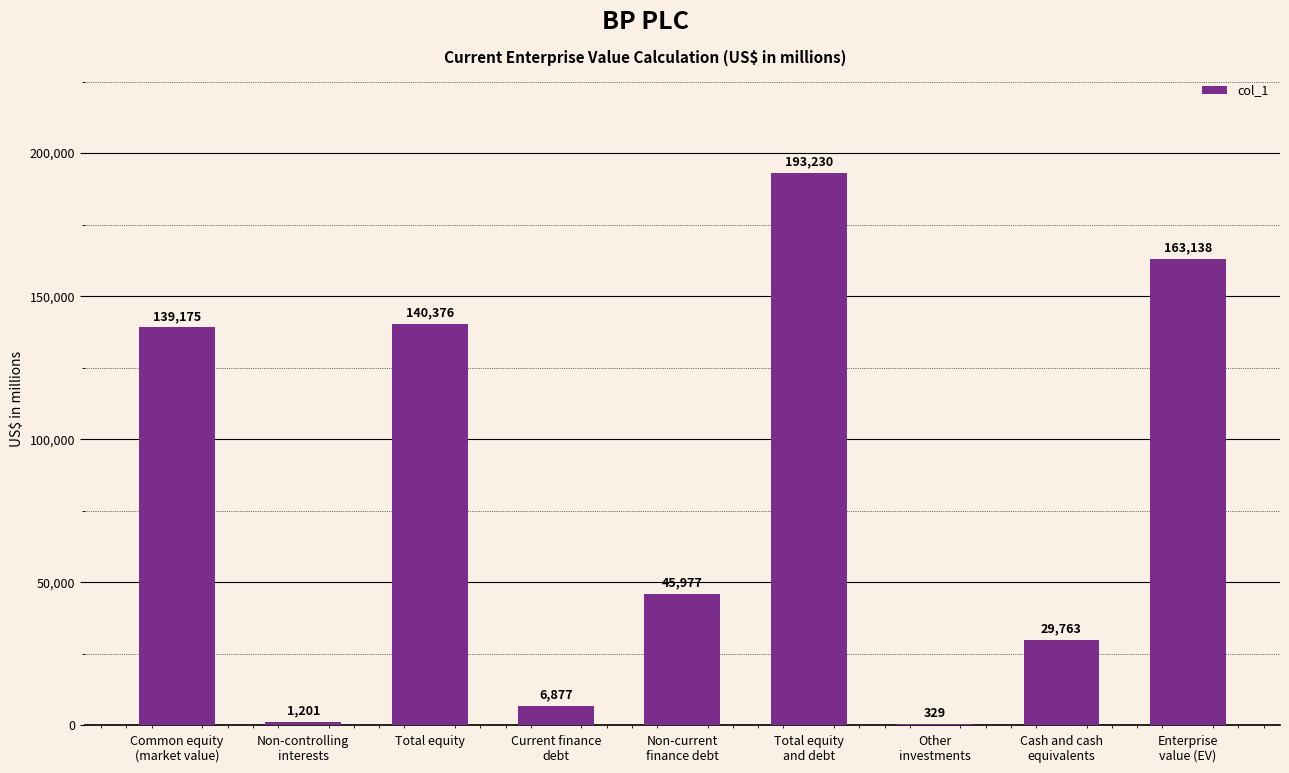

What is the greatest value displayed?

193230